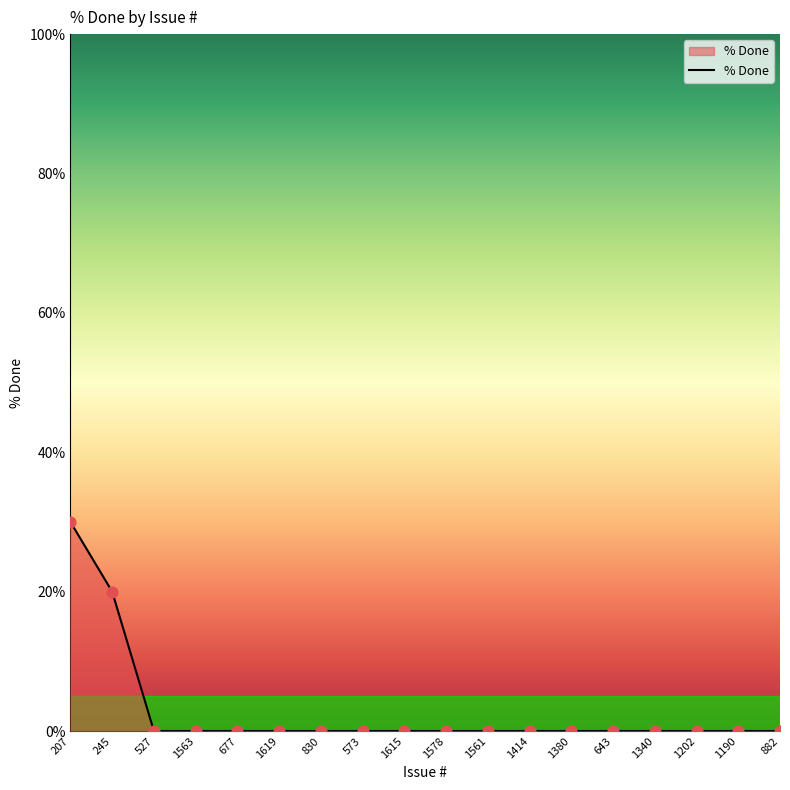

What is the change in value from 245 to 830?

-20